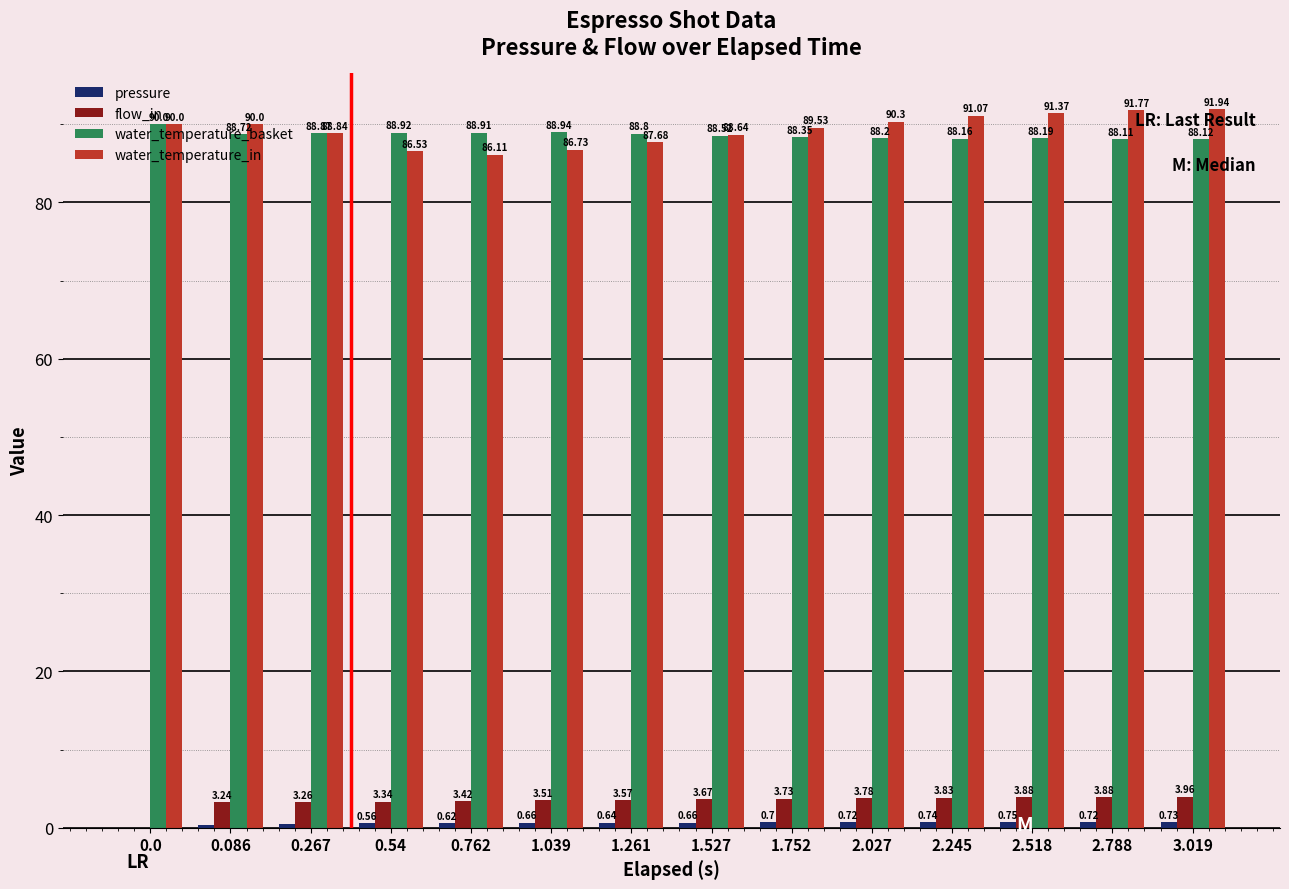

Is the value of water_temperature_basket at 1.039 greater than the value of water_temperature_in at 2.788?

No